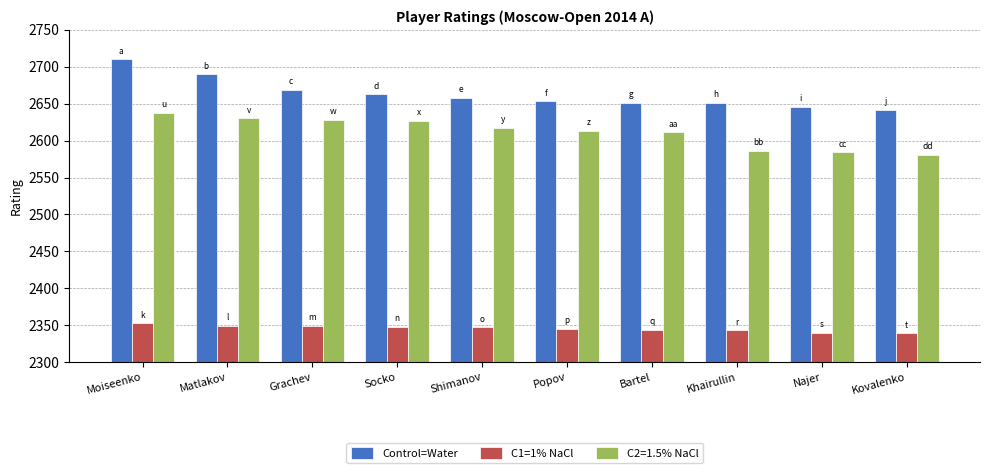

Which category has the highest value in the Control=Water series?

Moiseenko